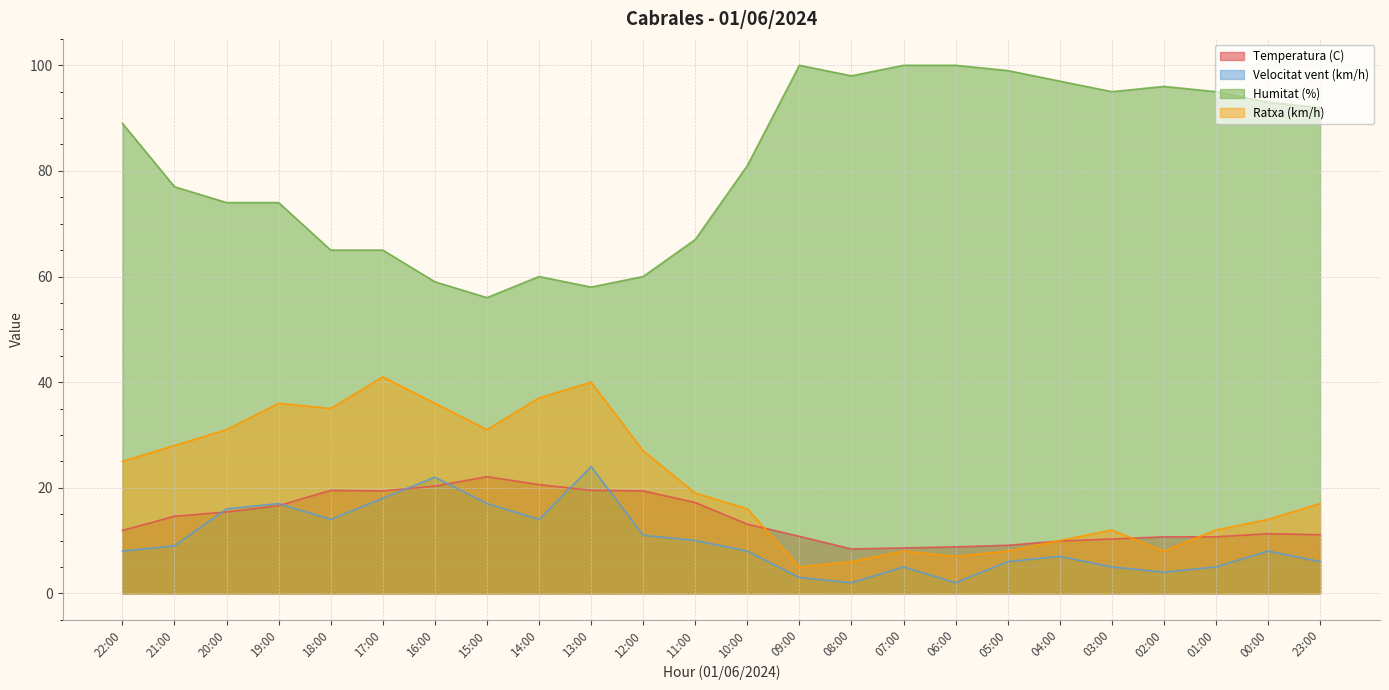

At 10:00, list the series in order from largest to smallest.

Humitat (%), Ratxa (km/h), Temperatura (C), Velocitat vent (km/h)